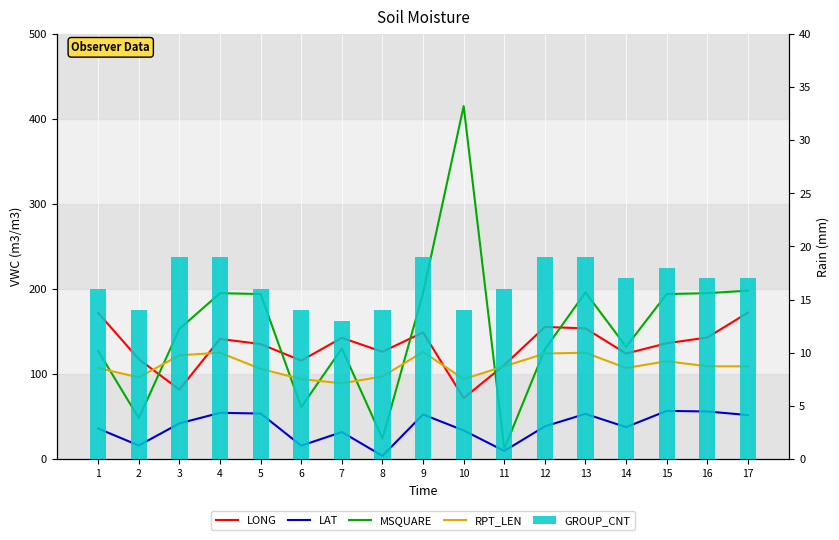

What is the difference between the LONG values at 8 and 11?

15.6